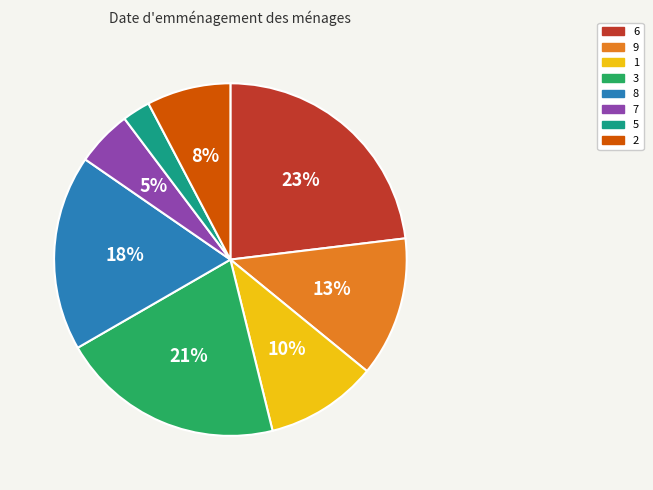

To the nearest percent, what is the average slice percentage?

12%